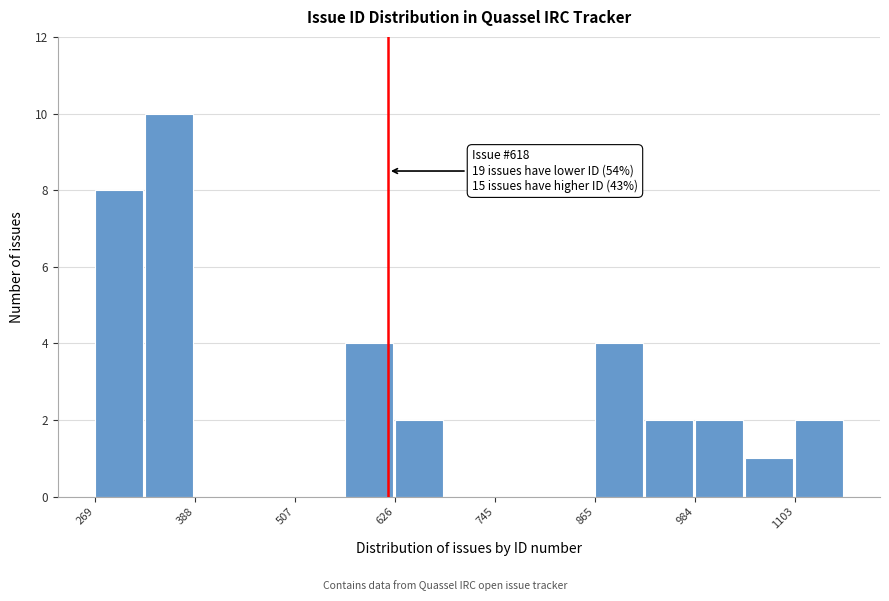

Around what value on the x-axis is the tallest bar? Give the approximate position of its centre, as read against the axis.

360